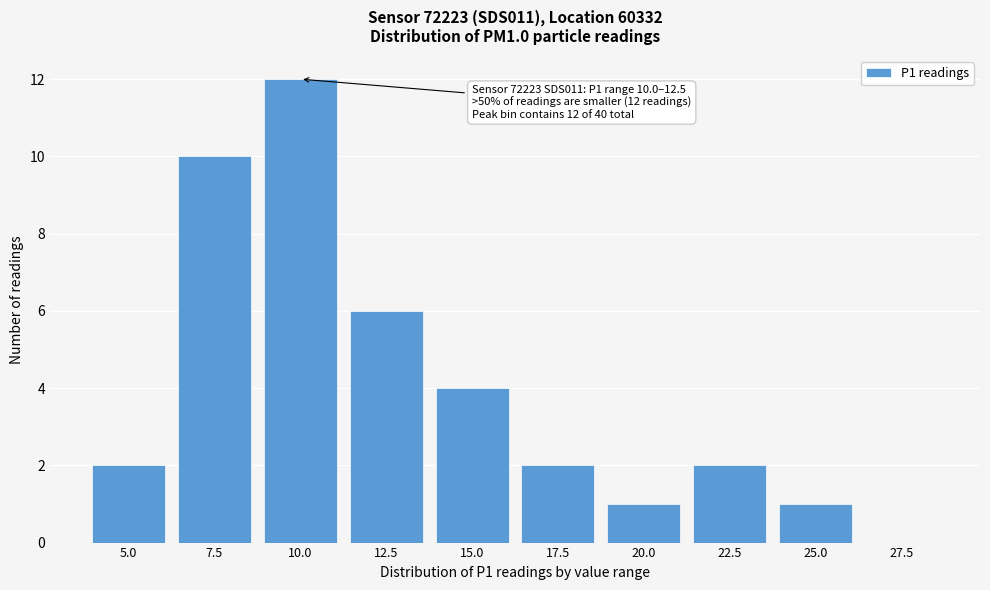

Reading left to right, what are all the values shown in this chart?

5.0=2	7.5=10	10.0=12	12.5=6	15.0=4	17.5=2	20.0=1	22.5=2	25.0=1	27.5=0